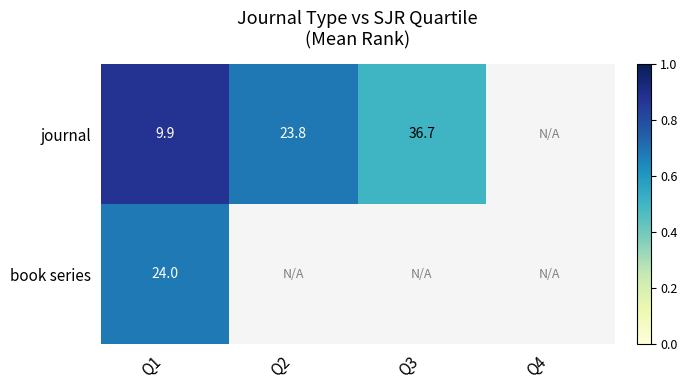

Is the value of book series at Q1 greater than the value of journal at Q3?

No